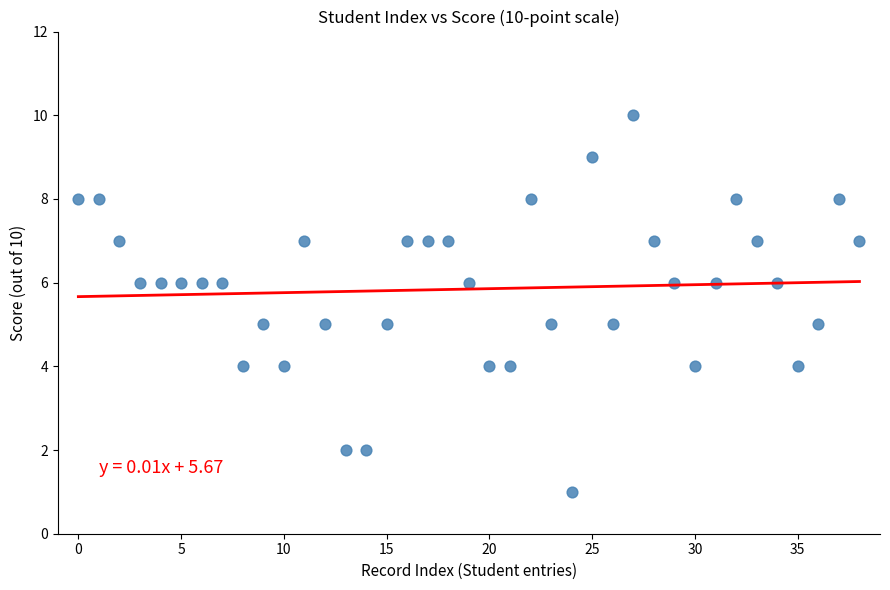

What is the range of Y values (max minus min)?

9